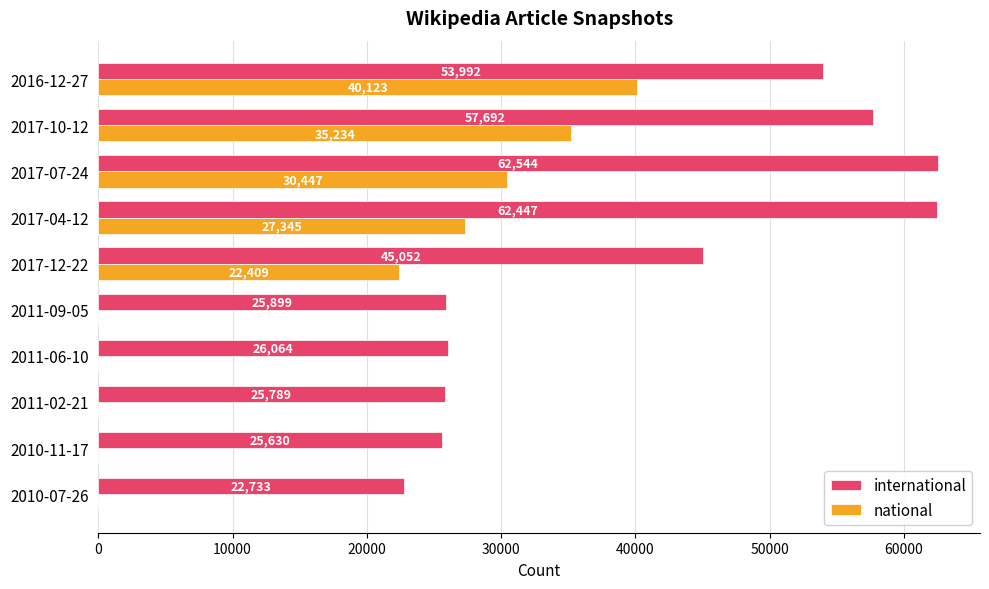

What is the average value of the national series?

15556